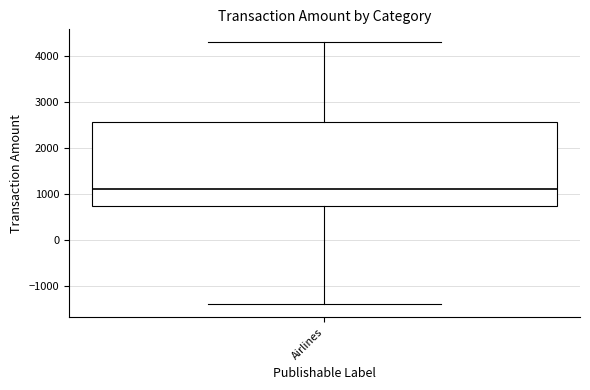

Where does the median line of the box for Airlines sit on the y-axis? The values are not printed on the chart, so give them approximately, as read against the axis.

1100